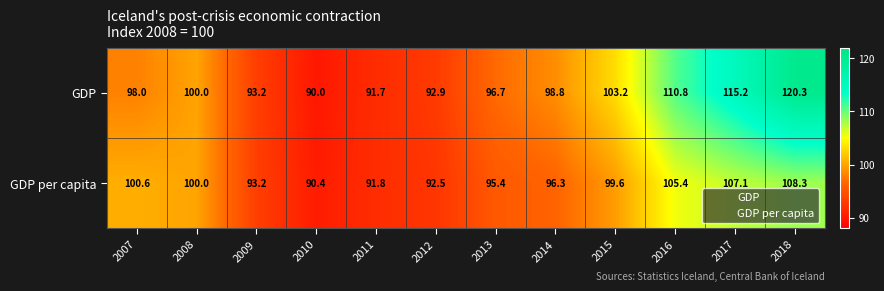

Where is GDP per capita nearest to the value 99?

2015